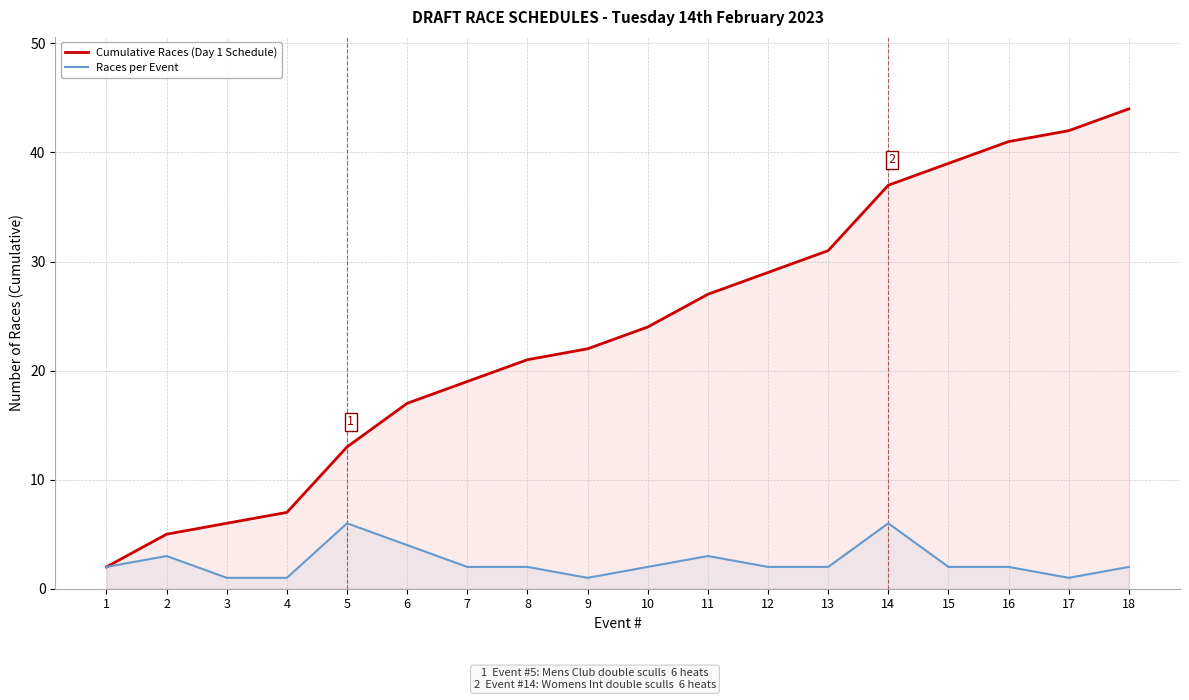

Does the chart display data point markers on the line(s)?

No